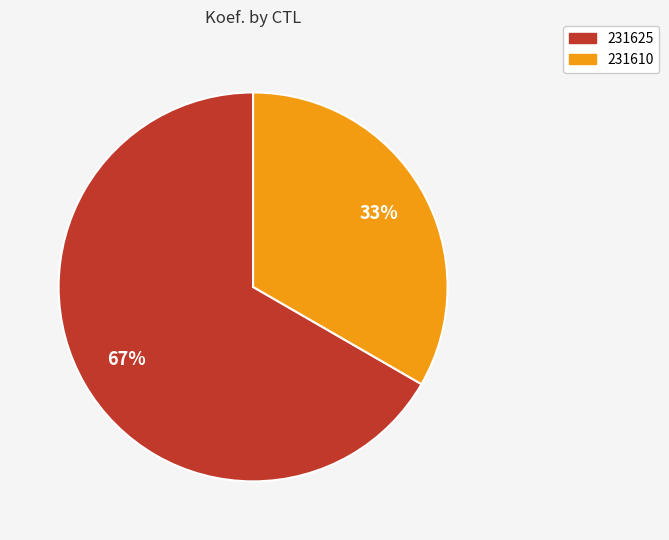

Rank the categories by value from highest to lowest.

231625, 231610